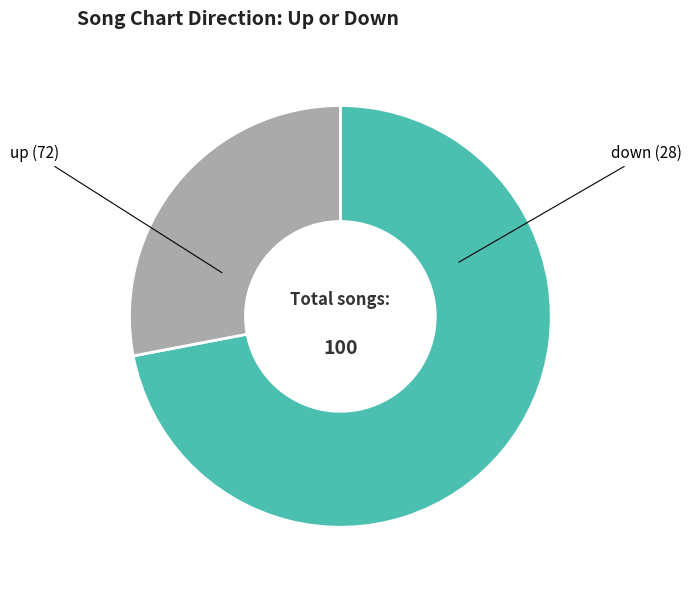

Is the sum of up and down greater than half?

Yes